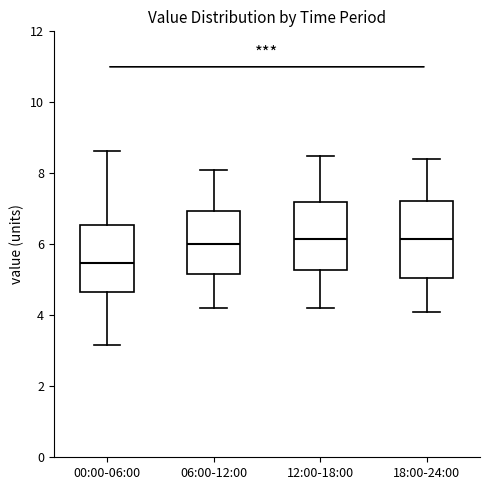

Comparing the boxes themselves (not the whiskers), which one is the tallest?

18:00-24:00